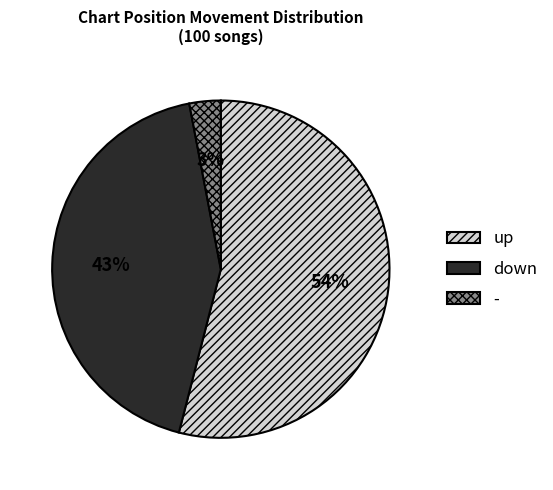

What is the largest slice in the pie chart?

up